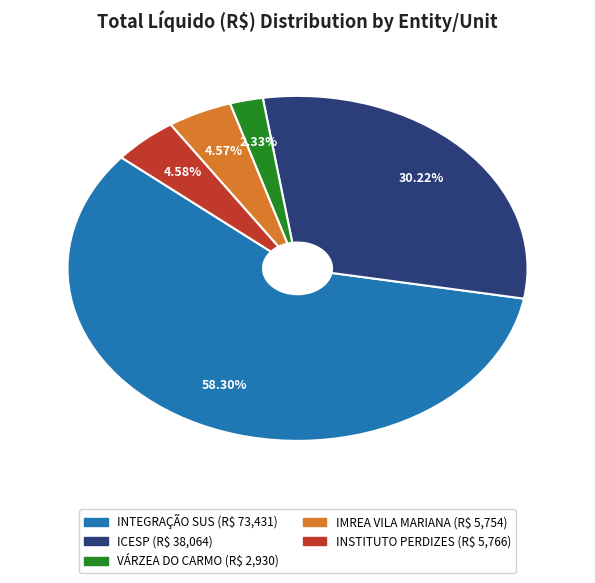

Is there a majority slice in this chart?

Yes